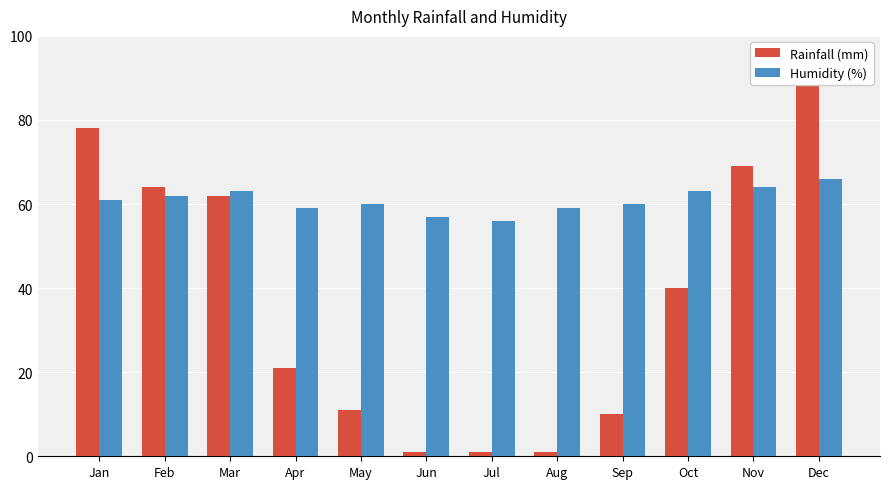

Which label corresponds to the smallest value in the chart?

Jun